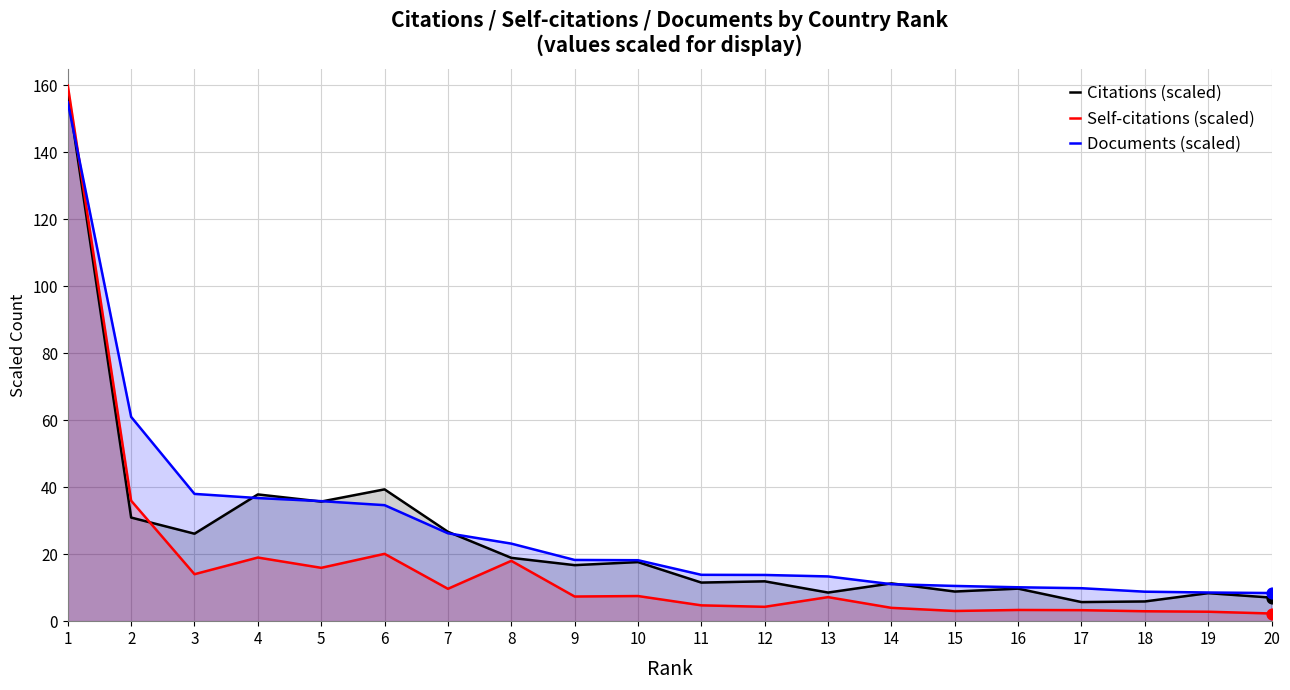

Which series contains the lowest Y value?

Self-citations (scaled)